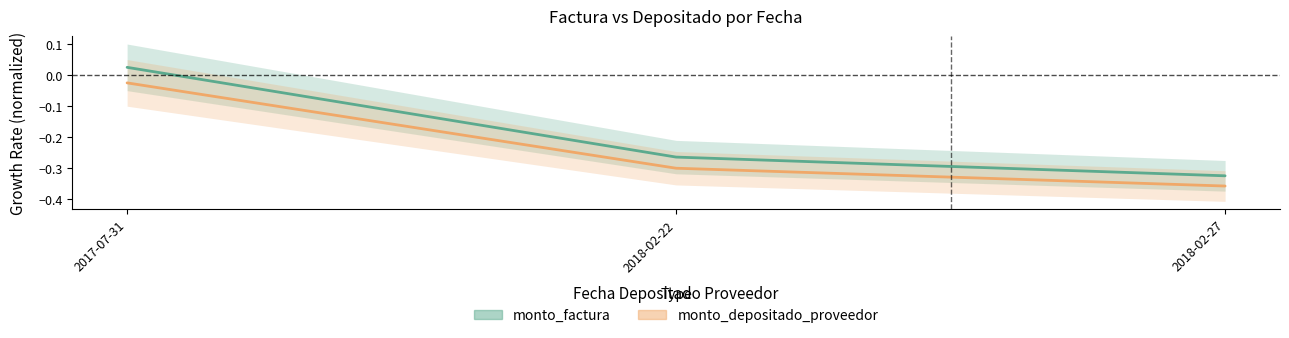

Does the chart display data point markers on the line(s)?

No